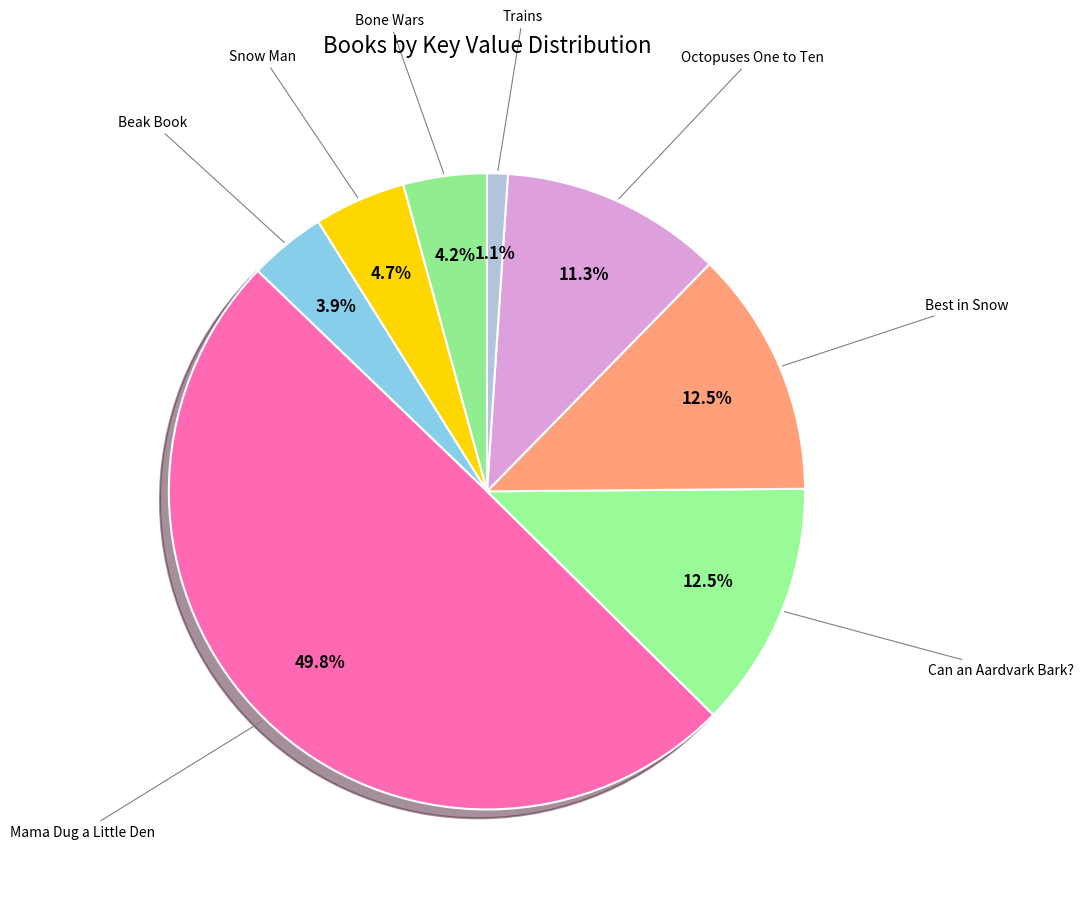

Count the number of slices in the pie.

8